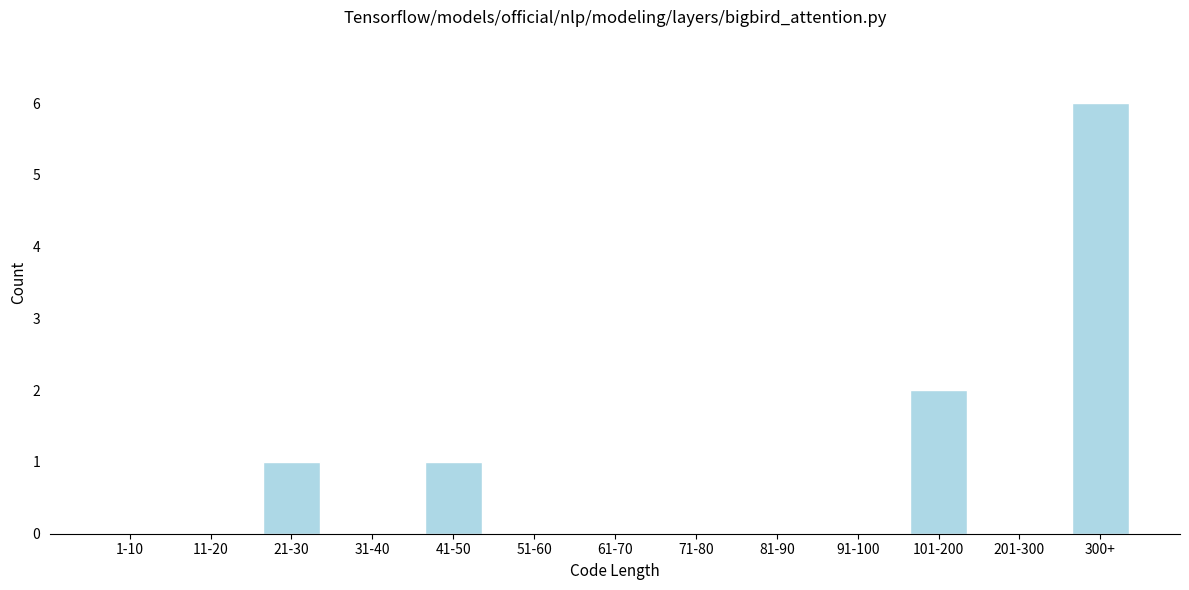

Reading right to left, what are all the values shown in this chart?

300+=6	201-300=0	101-200=2	91-100=0	81-90=0	71-80=0	61-70=0	51-60=0	41-50=1	31-40=0	21-30=1	11-20=0	1-10=0